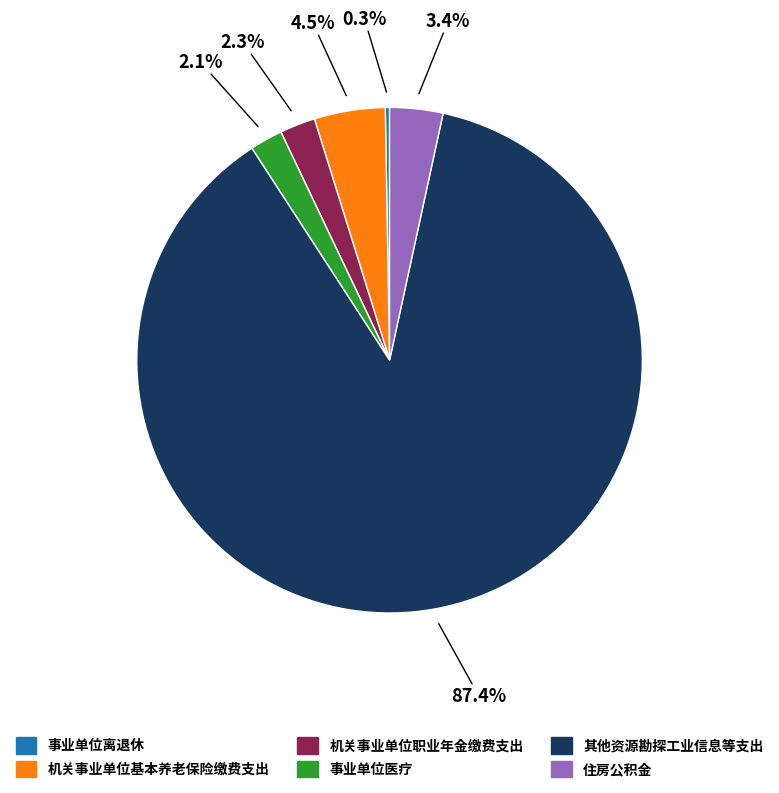

Which slice is the largest?

其他资源勘探工业信息等支出